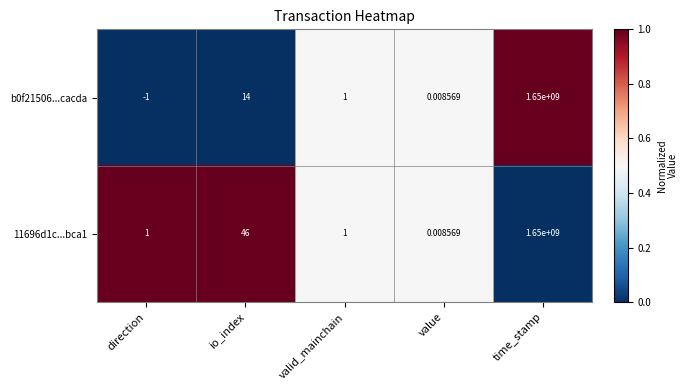

Which category has the lowest value in the b0f21506...cacda series?

direction